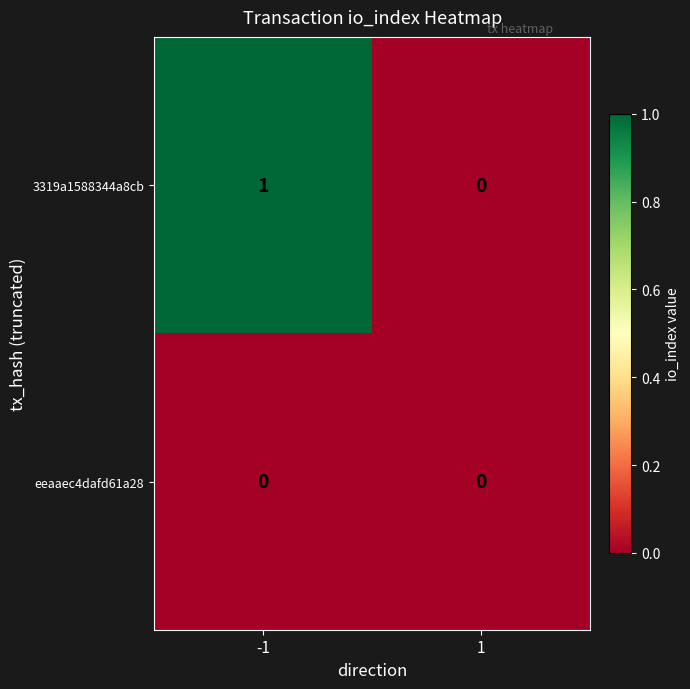

Rank the series at -1 from highest to lowest value.

3319a1588344a8cb, eeaaec4dafd61a28